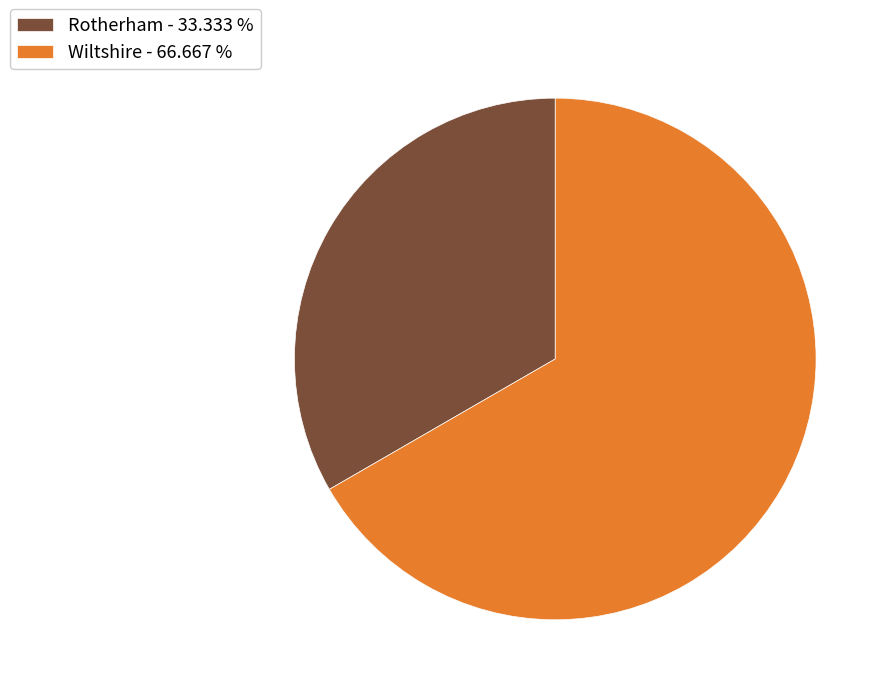

Do Wiltshire - 66.667 % and Rotherham - 33.333 % together represent more than half of the pie?

Yes